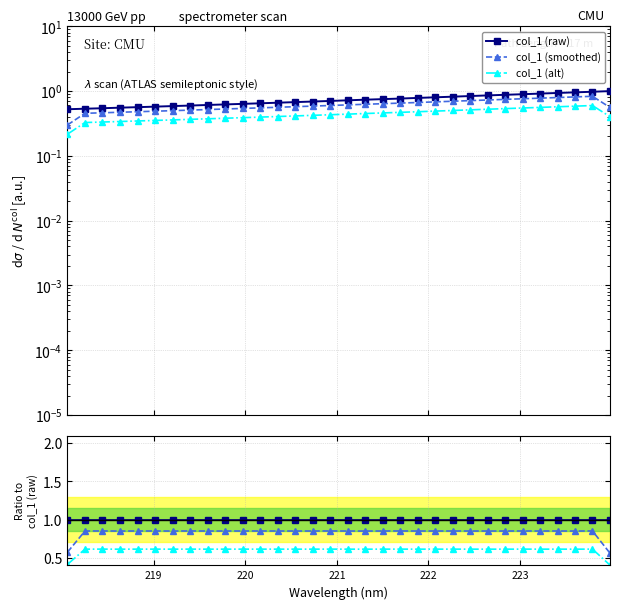

Rank the series by their maximum value, from lowest to highest.

col_1 (alt), col_1 (smoothed), col_1 (raw)